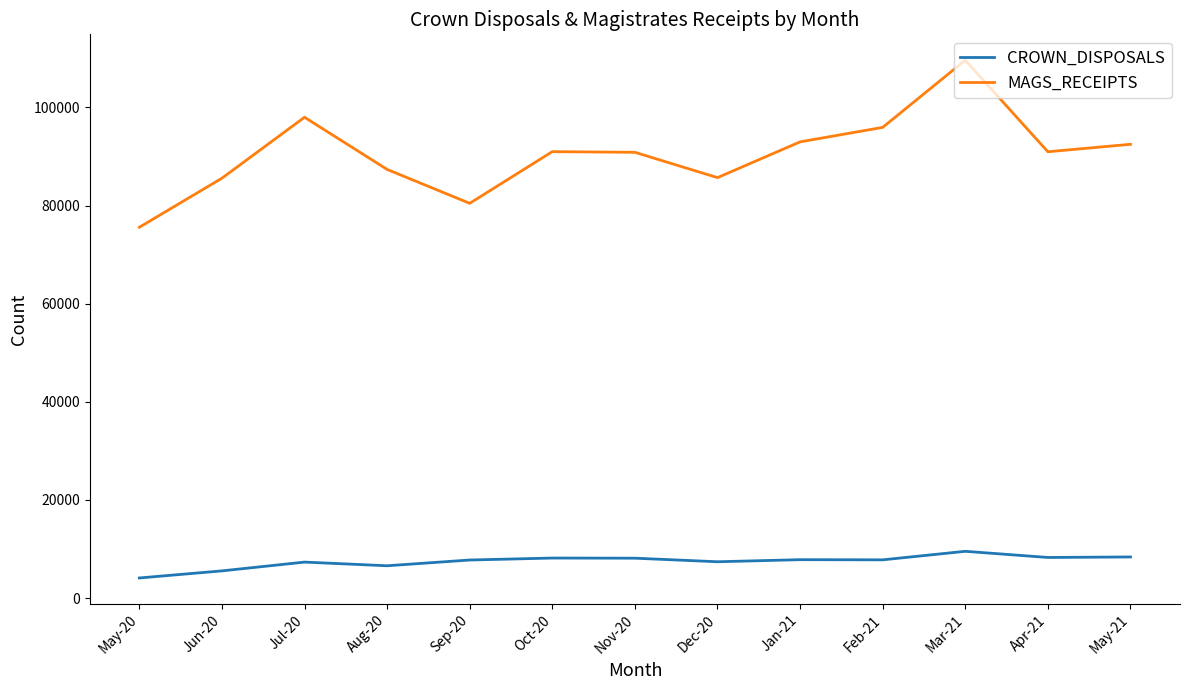

The value of MAGS_RECEIPTS at Jan-21 is 92990. True or false?

True